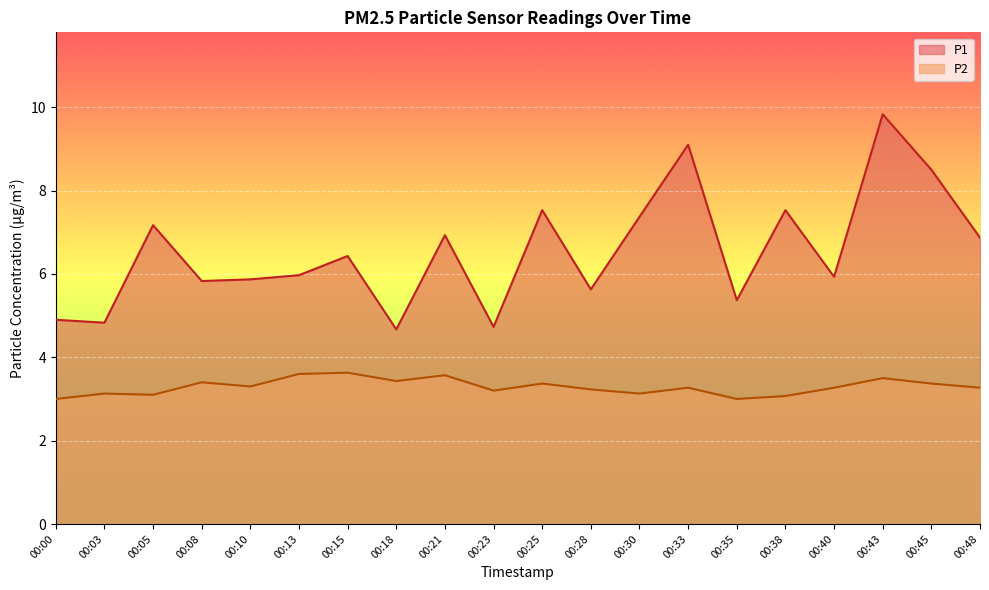

How many data points in P1 are above 6?

10